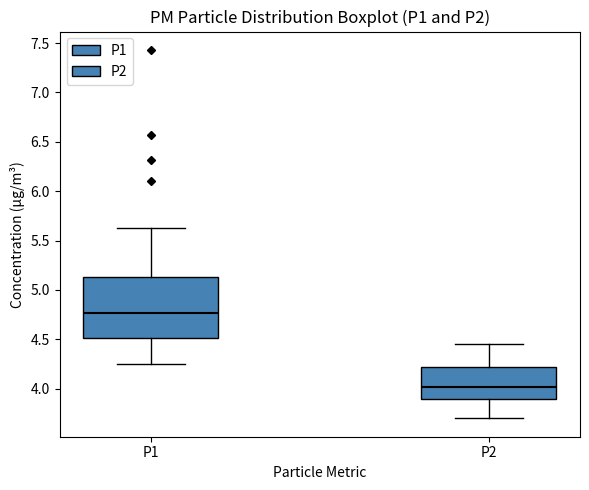

Reading left to right, read every box against the y-axis: the position of its median line, the range the box covers, and the ends of its whiskers. The values are not printed on the chart, so give them approximately, as read against the axis.

P1: median 4.75, box 4.50 to 5.15, whiskers 4.25 to 5.65
P2: median 4.00, box 3.90 to 4.20, whiskers 3.70 to 4.45